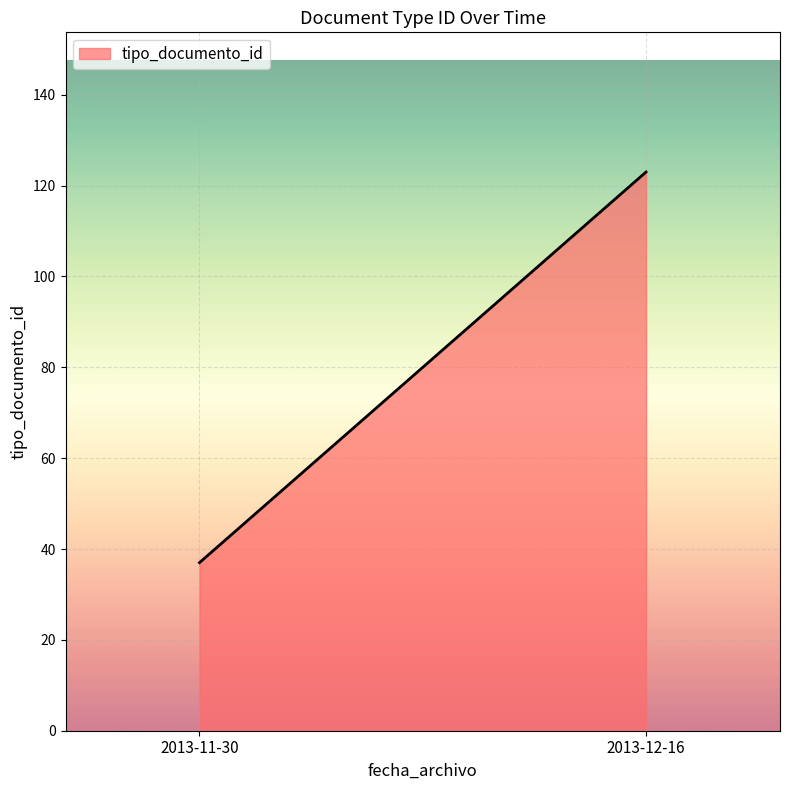

Reading left to right, what are all the values shown in this chart?

2013-11-30=37	2013-12-16=123